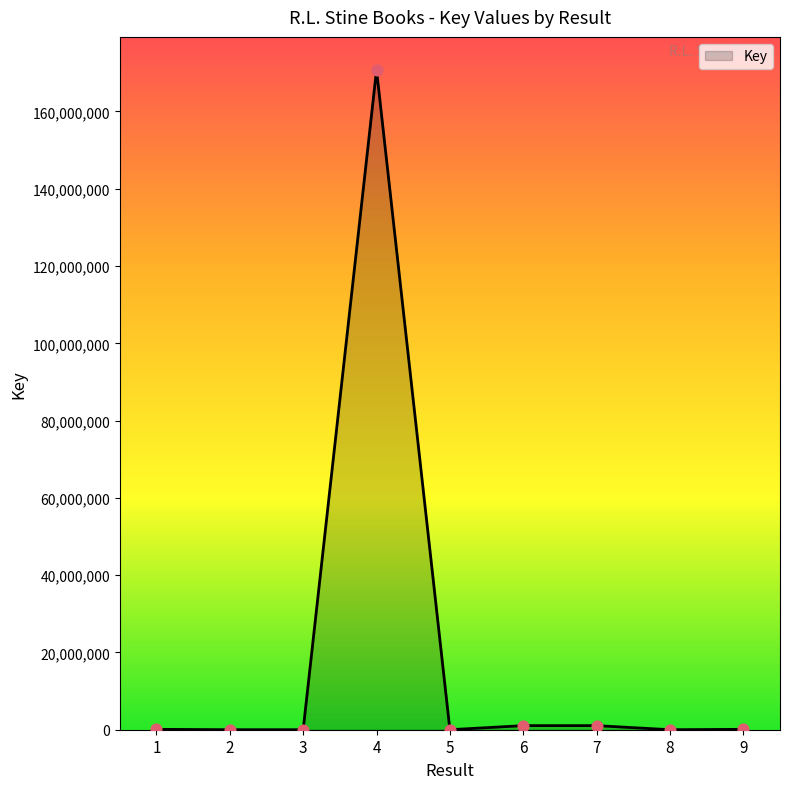

What is the ratio of the value at 4 to the value at 8?

73665.5